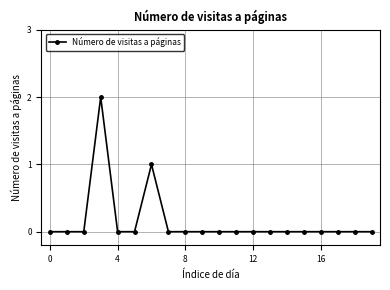

How many data points does each series have?

20